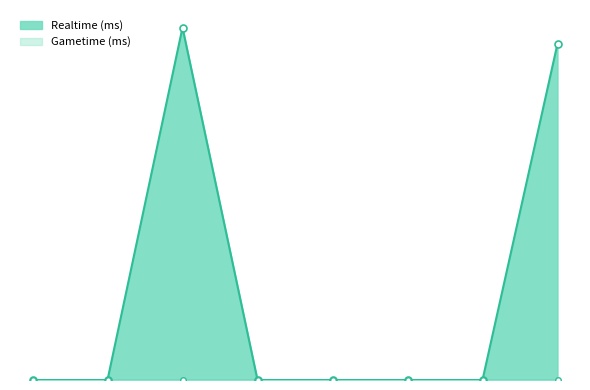

At which category does the chart reach its minimum across all series?

1